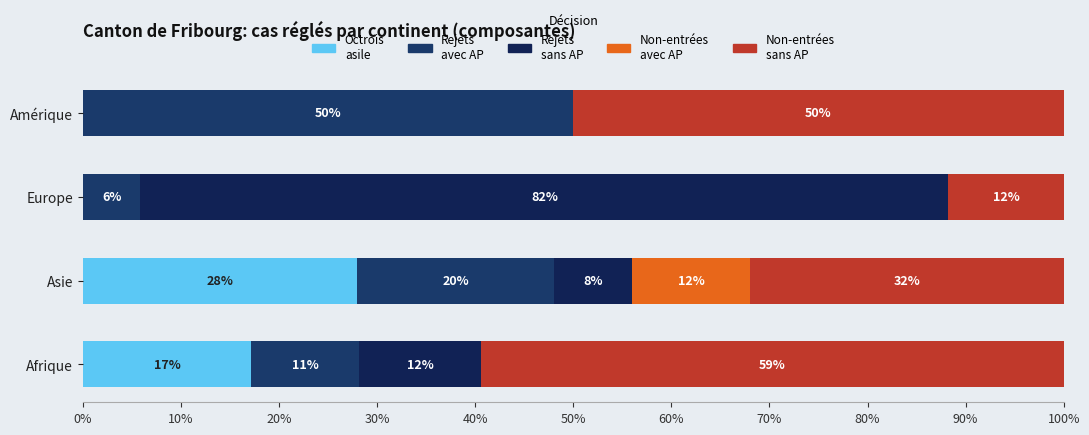

How many series are shown in this chart?

5